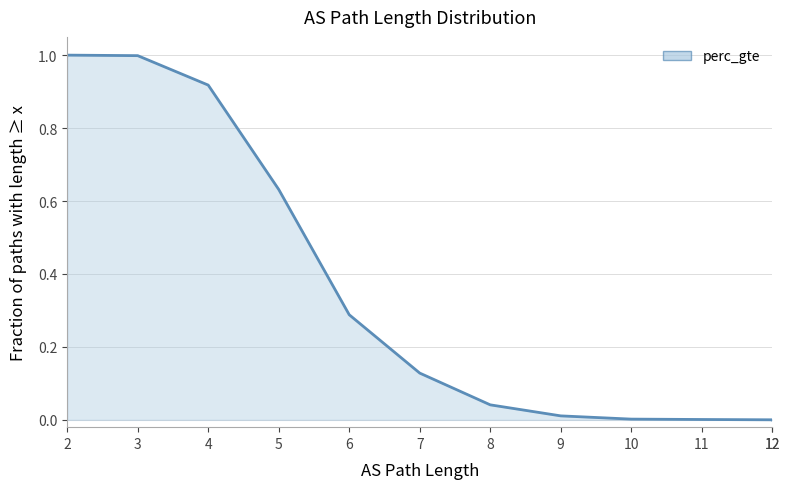

What is the difference between the maximum and minimum values?

1.0